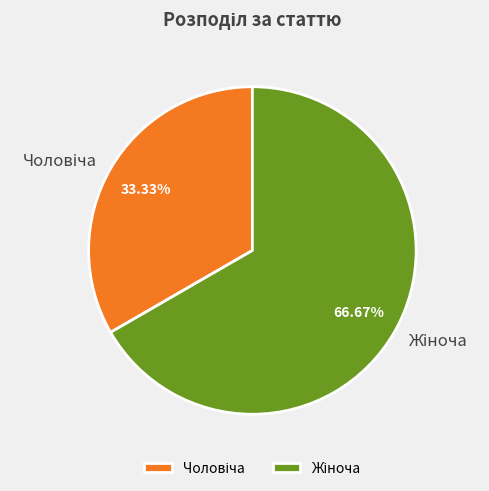

Does any single category account for the majority?

Yes